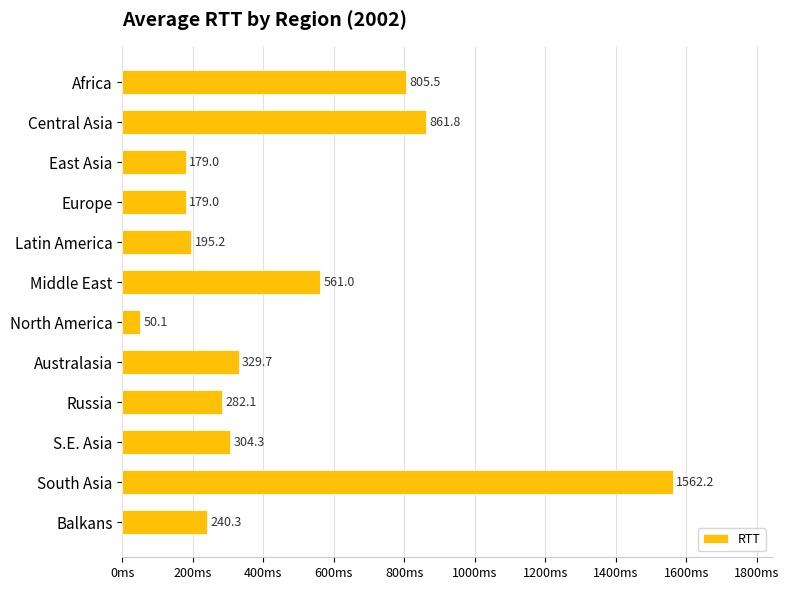

What is the minimum value shown in the chart?

50.1